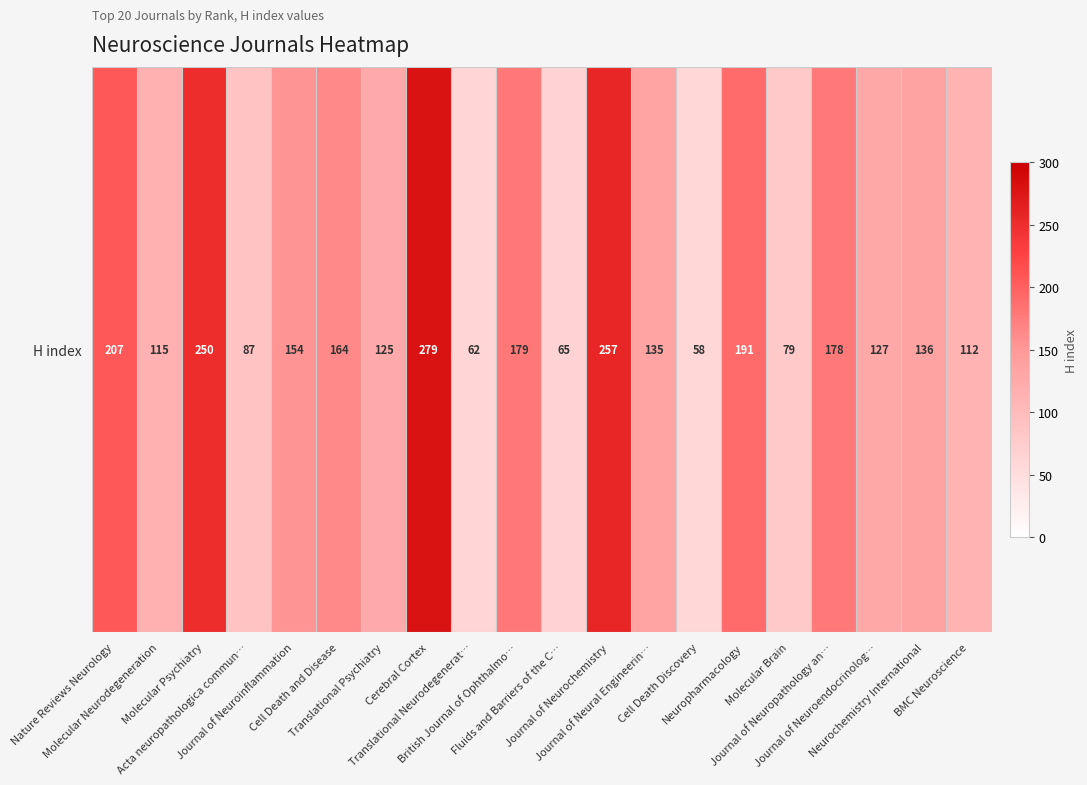

Count the number of categories in the chart.

20